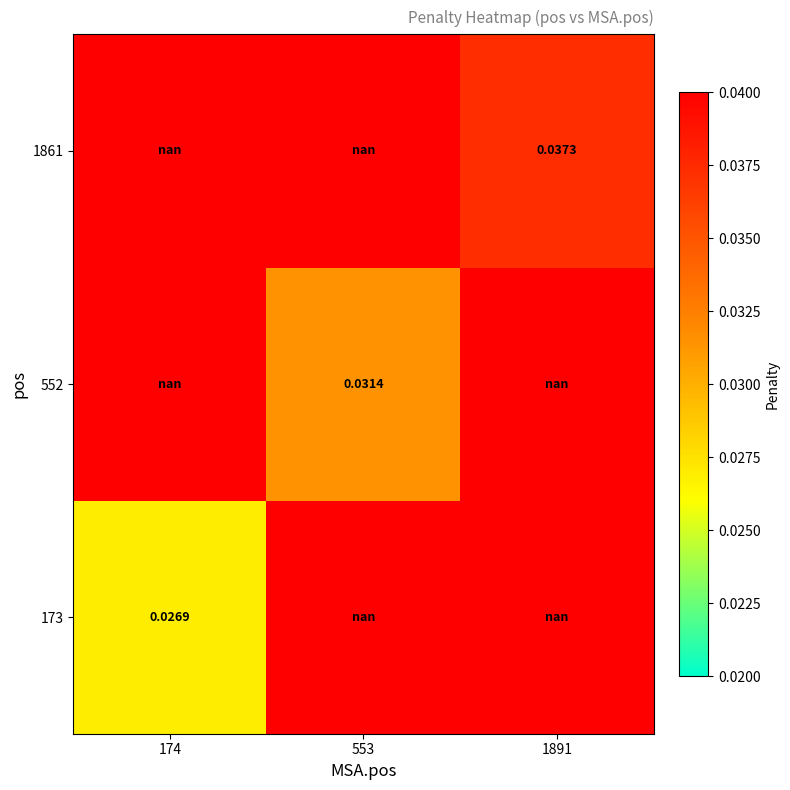

Is the value of 552 at 553 greater than the value of 1861 at 1891?

No